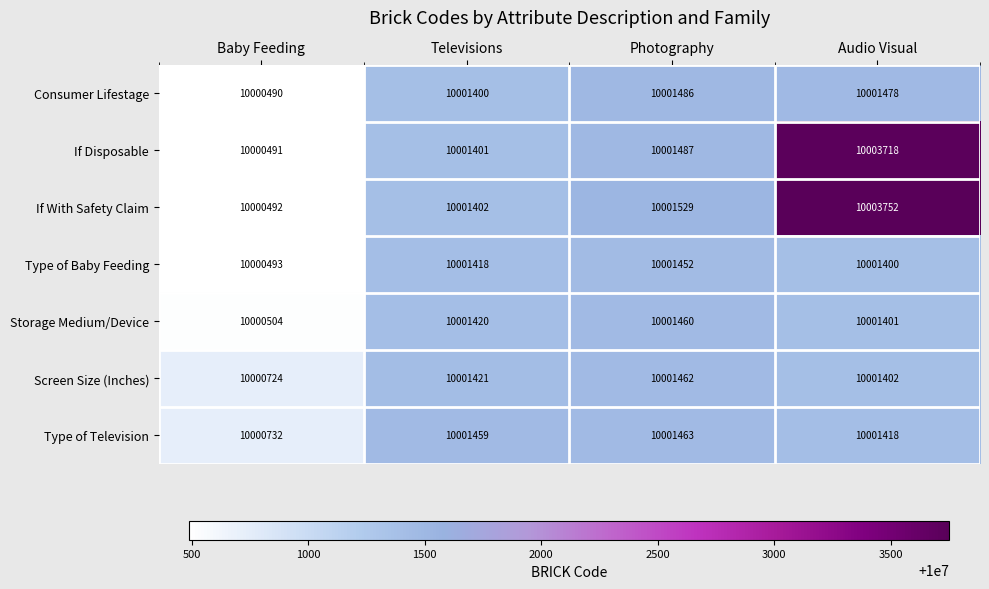

Which label corresponds to the smallest value in the chart?

Baby Feeding